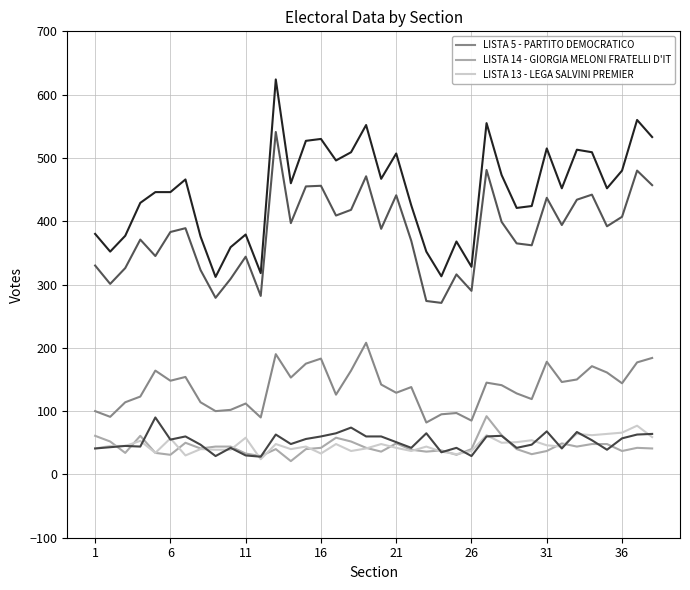

Which series has the widest spread of values?

LISTA 5 - PARTITO DEMOCRATICO